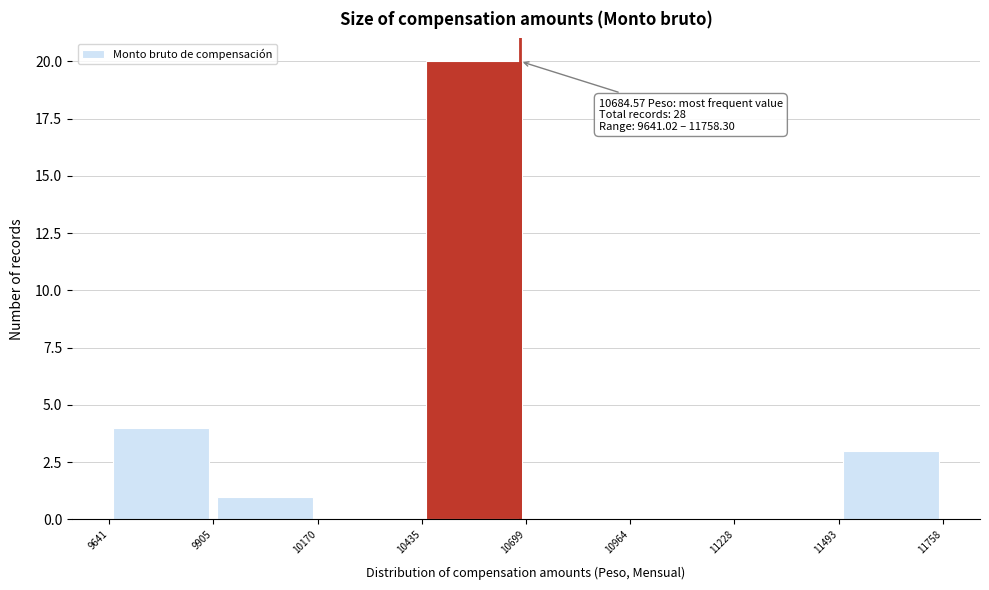

Over which range of the x-axis is the bar tallest?

10435 to 10699